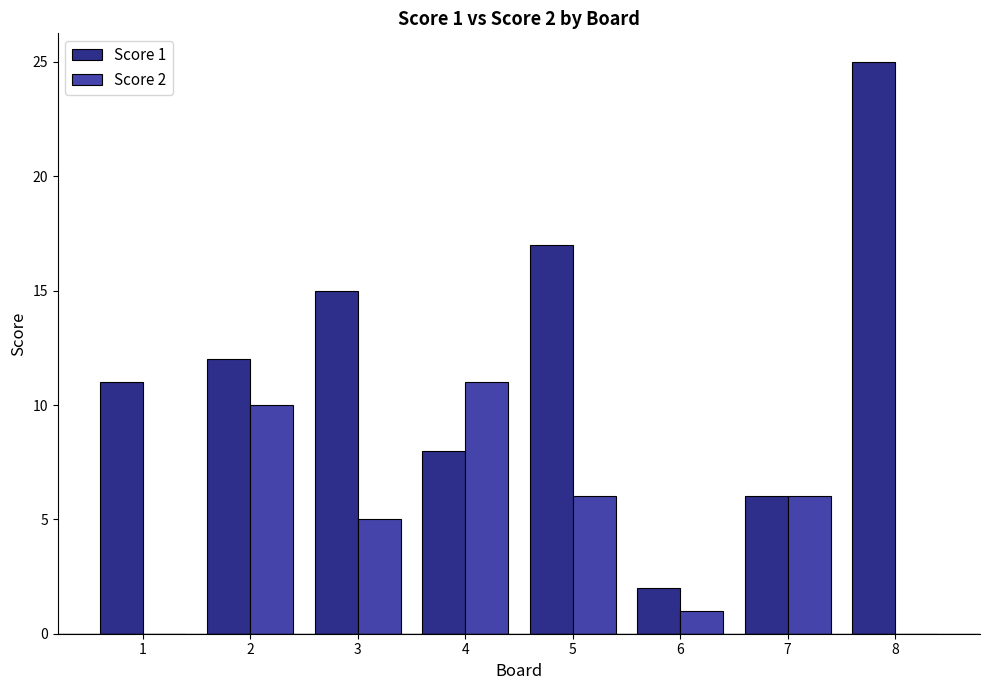

Which series has the largest range (max minus min)?

Score 1